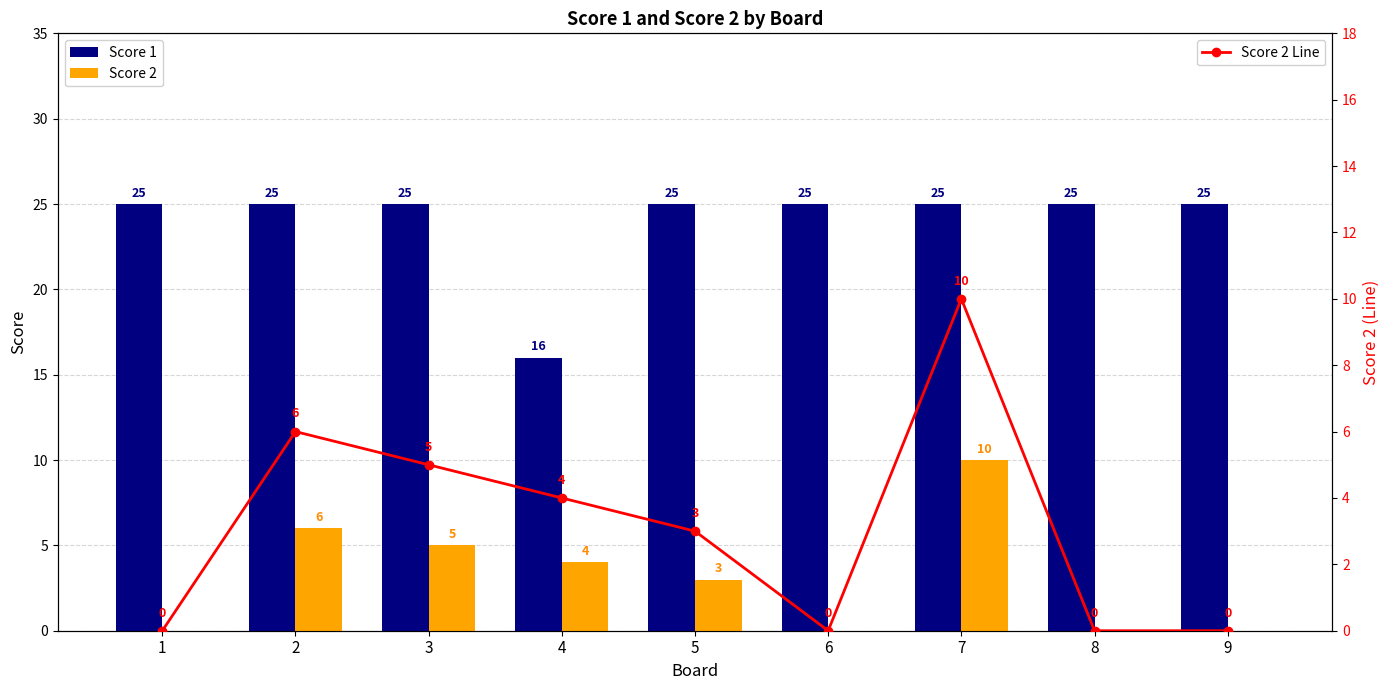

At which category is the sum across all series the highest?

7